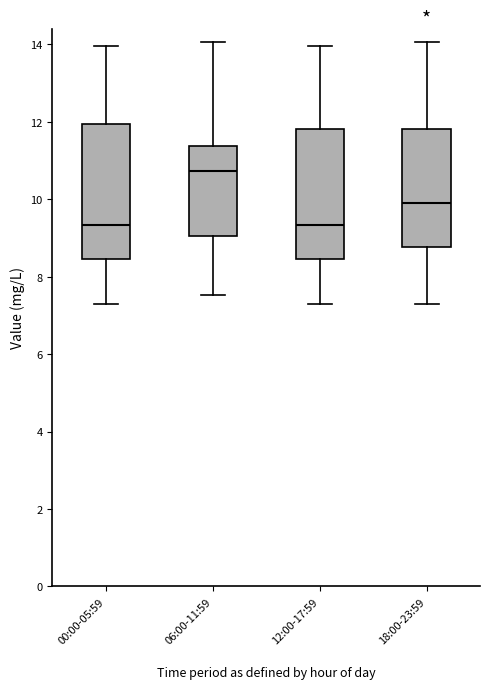

Reading left to right, read every box against the y-axis: the position of its median line, the range the box covers, and the ends of its whiskers. The values are not printed on the chart, so give them approximately, as read against the axis.

00:00-05:59: median 9.4, box 8.4 to 12.0, whiskers 7.4 to 14.0
06:00-11:59: median 10.8, box 9.0 to 11.4, whiskers 7.6 to 14.0
12:00-17:59: median 9.4, box 8.4 to 11.8, whiskers 7.4 to 14.0
18:00-23:59: median 10.0, box 8.8 to 11.8, whiskers 7.4 to 14.0